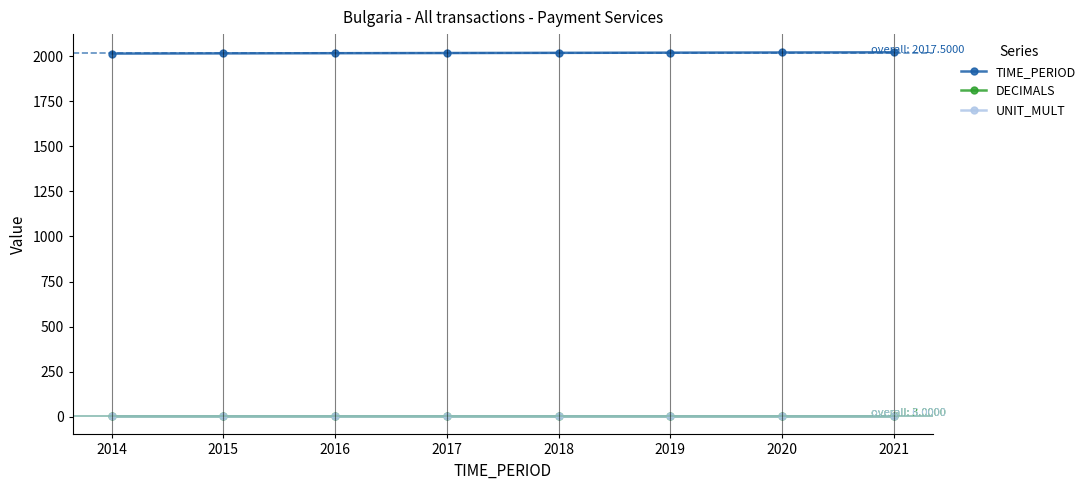

What is the smallest value displayed?

3